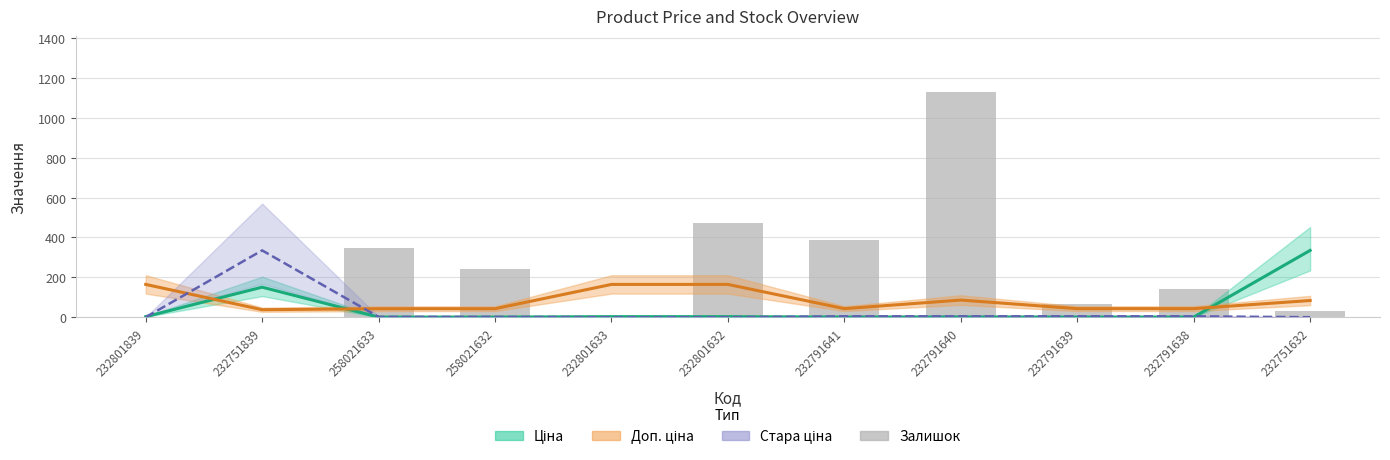

What is the ratio of the value at 232801633 to the value at 232791638?

0.1